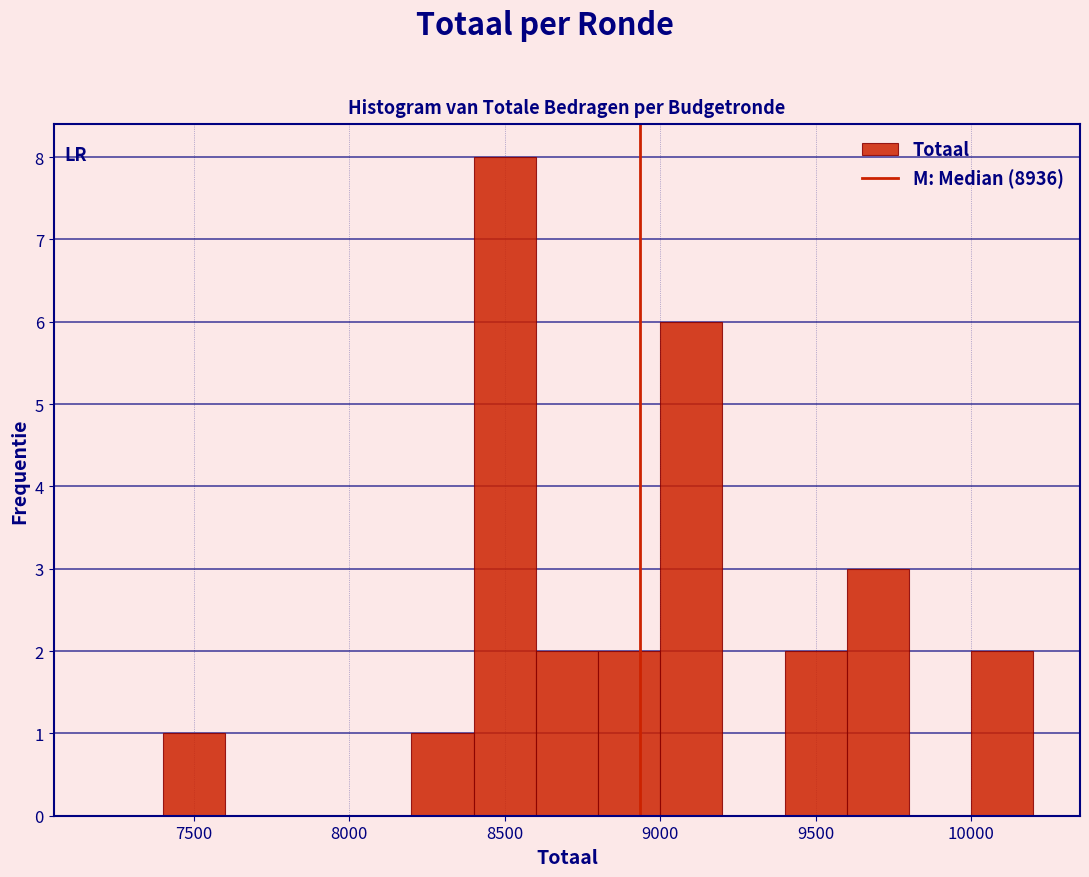

Over which range of the x-axis is the bar tallest?

8400 to 8600